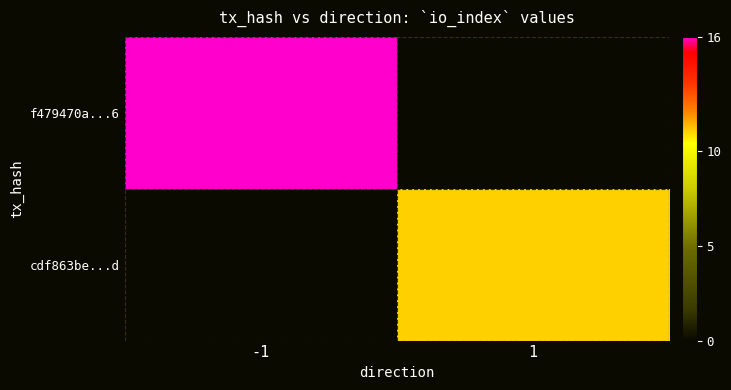

Rank the series at 1 from lowest to highest value.

f479470a...6, cdf863be...d